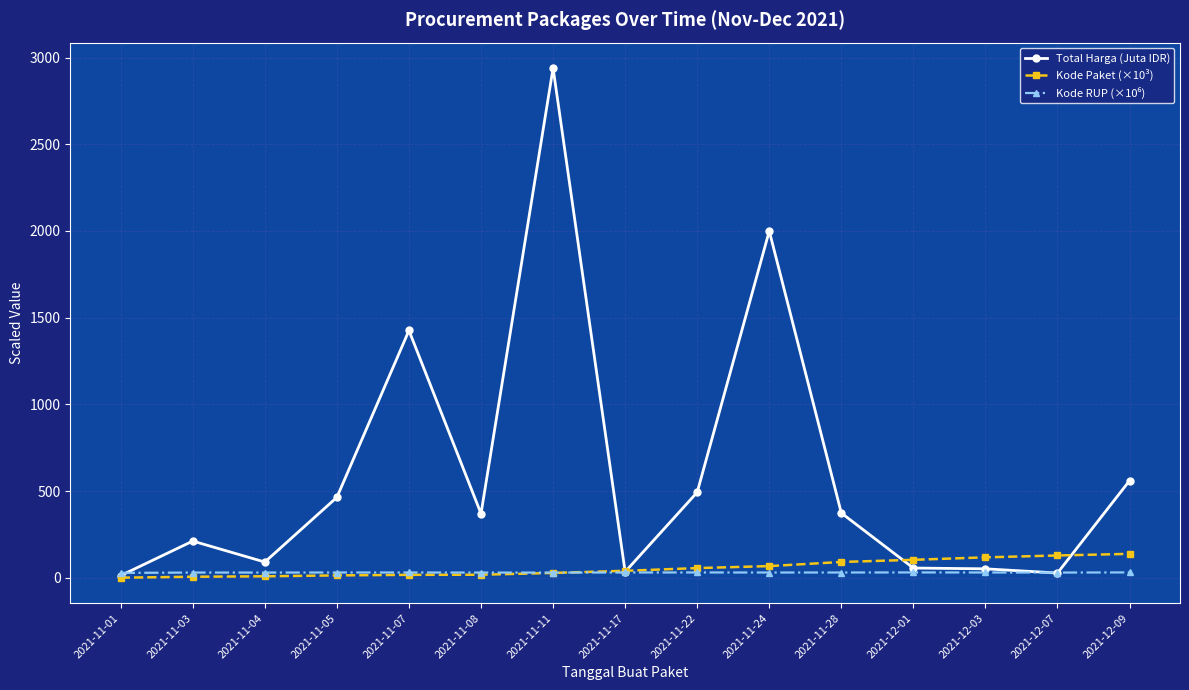

What is the maximum value shown in the chart?

2939.0